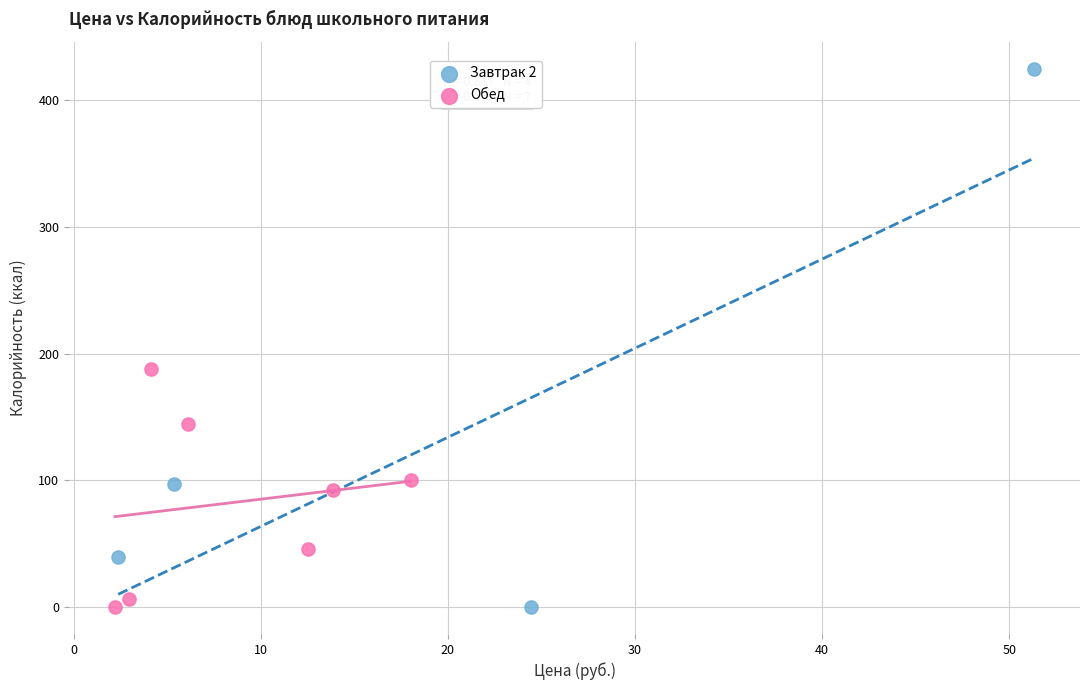

Which series reaches the maximum Y coordinate?

Завтрак 2